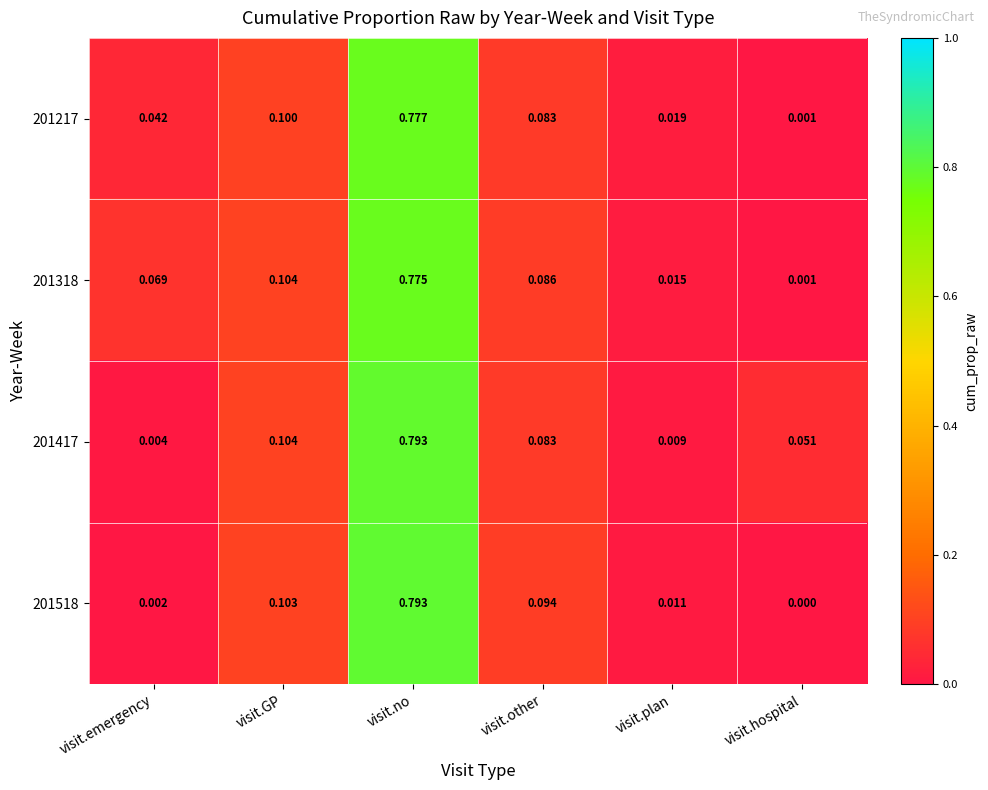

At which category is the sum across all series the highest?

visit.no